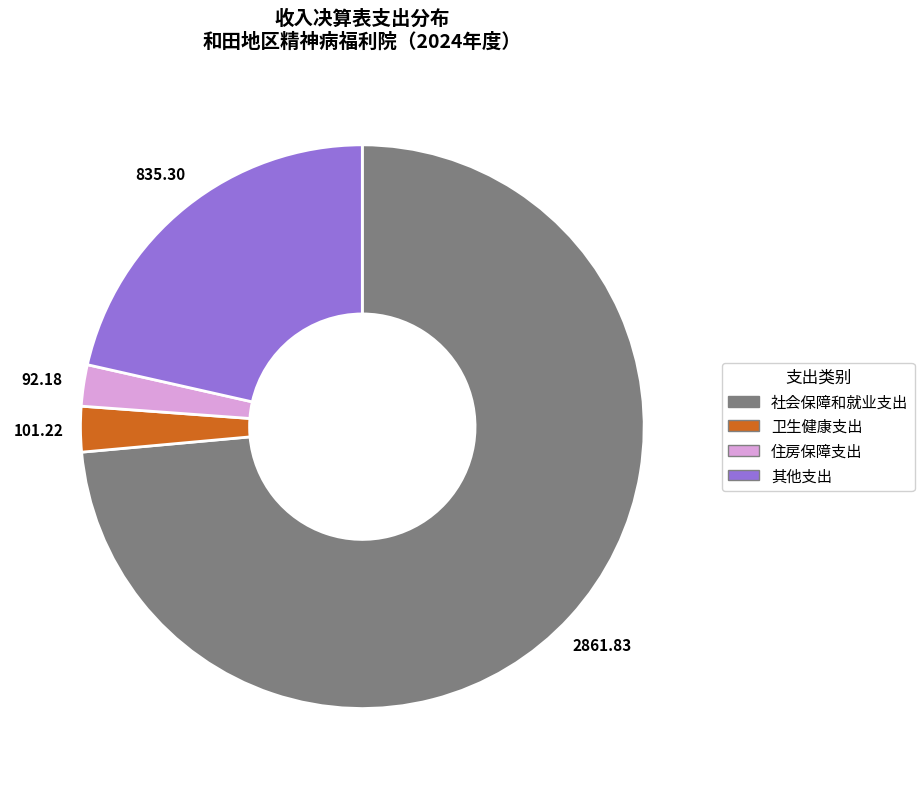

How many slices are in this pie chart?

4